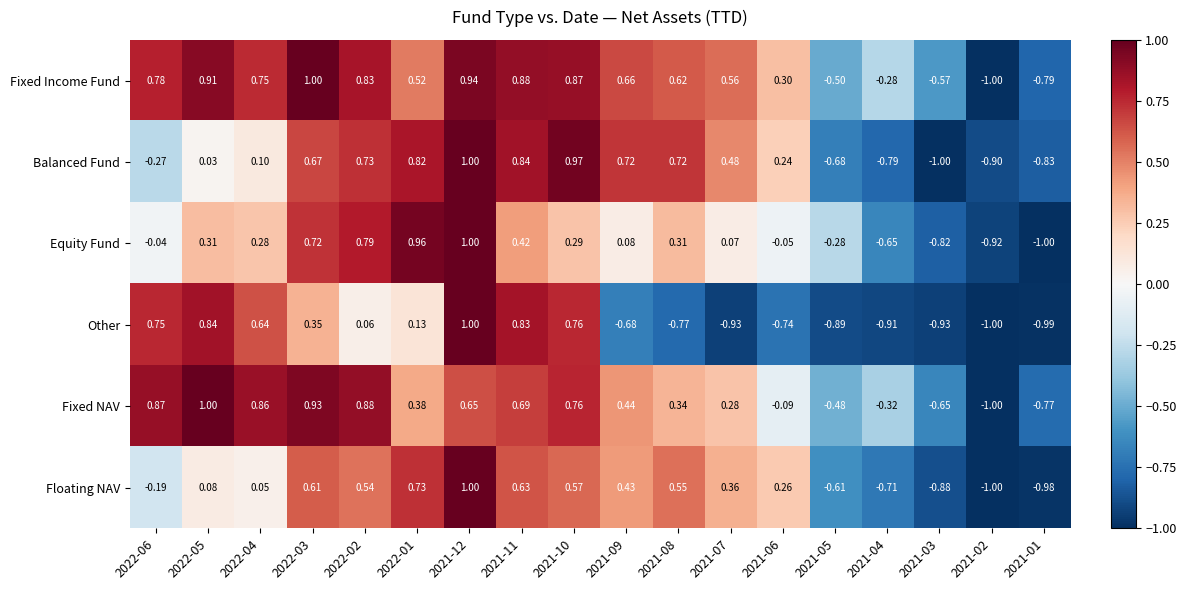

Which series has the largest total across all categories?

Fixed Income Fund